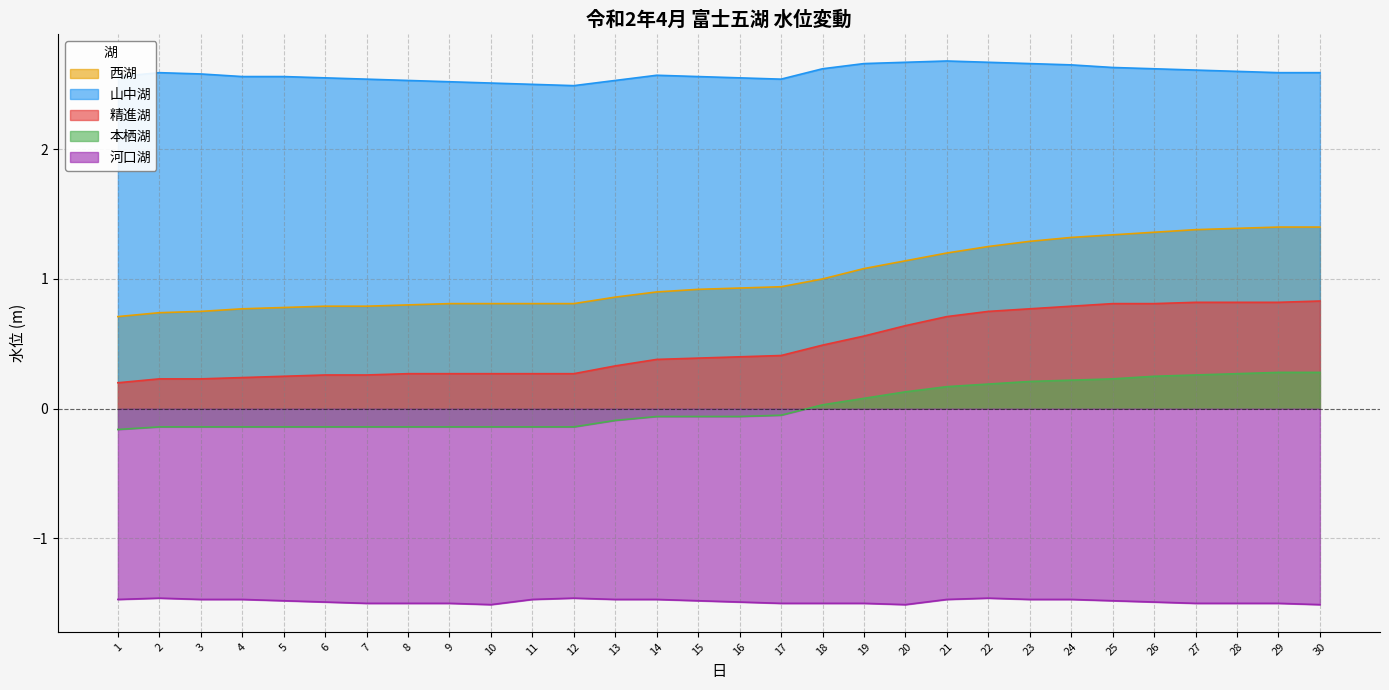

Reading right to left, transcribe all the data shown in this chart.

西湖: 30=1.4	29=1.4	28=1.4	27=1.4	26=1.4	25=1.3	24=1.3	23=1.3	22=1.2	21=1.2	20=1.1	19=1.1	18=1.0	17=0.9	16=0.9	15=0.9	14=0.9	13=0.9	12=0.8	11=0.8	10=0.8	9=0.8	8=0.8	7=0.8	6=0.8	5=0.8	4=0.8	3=0.8	2=0.7	1=0.7
山中湖: 30=2.6	29=2.6	28=2.6	27=2.6	26=2.6	25=2.6	24=2.6	23=2.7	22=2.7	21=2.7	20=2.7	19=2.7	18=2.6	17=2.5	16=2.5	15=2.6	14=2.6	13=2.5	12=2.5	11=2.5	10=2.5	9=2.5	8=2.5	7=2.5	6=2.5	5=2.6	4=2.6	3=2.6	2=2.6	1=2.6
精進湖: 30=0.8	29=0.8	28=0.8	27=0.8	26=0.8	25=0.8	24=0.8	23=0.8	22=0.8	21=0.7	20=0.6	19=0.6	18=0.5	17=0.4	16=0.4	15=0.4	14=0.4	13=0.3	12=0.3	11=0.3	10=0.3	9=0.3	8=0.3	7=0.3	6=0.3	5=0.2	4=0.2	3=0.2	2=0.2	1=0.2
本栖湖: 30=0.3	29=0.3	28=0.3	27=0.3	26=0.2	25=0.2	24=0.2	23=0.2	22=0.2	21=0.2	20=0.1	19=0.1	18=0.0	17=-0.1	16=-0.1	15=-0.1	14=-0.1	13=-0.1	12=-0.1	11=-0.1	10=-0.1	9=-0.1	8=-0.1	7=-0.1	6=-0.1	5=-0.1	4=-0.1	3=-0.1	2=-0.1	1=-0.2
河口湖: 30=-1.5	29=-1.5	28=-1.5	27=-1.5	26=-1.5	25=-1.5	24=-1.5	23=-1.5	22=-1.5	21=-1.5	20=-1.5	19=-1.5	18=-1.5	17=-1.5	16=-1.5	15=-1.5	14=-1.5	13=-1.5	12=-1.5	11=-1.5	10=-1.5	9=-1.5	8=-1.5	7=-1.5	6=-1.5	5=-1.5	4=-1.5	3=-1.5	2=-1.5	1=-1.5